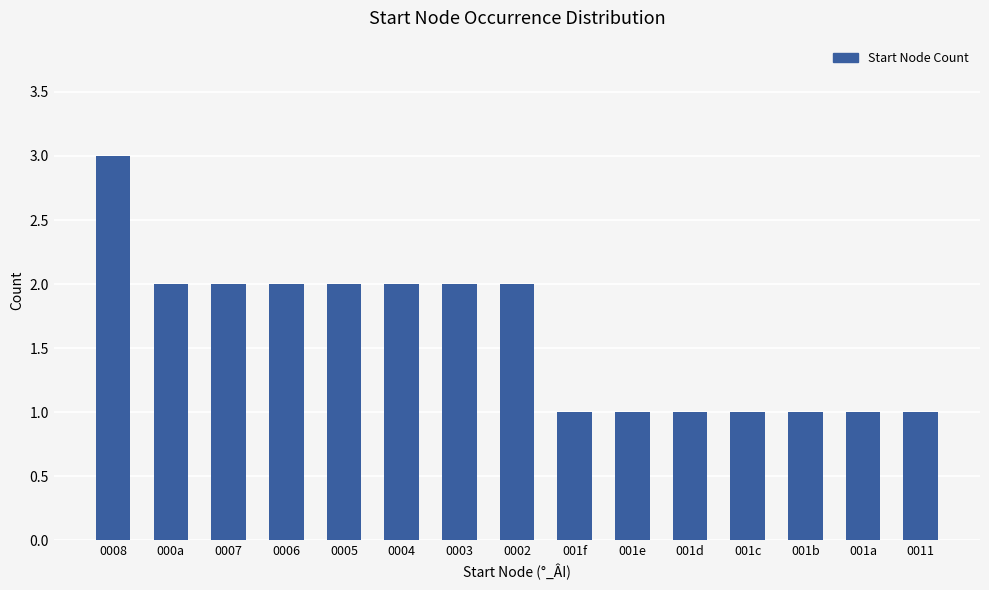

The chart shows a value of 3 at 0005. True or false?

False